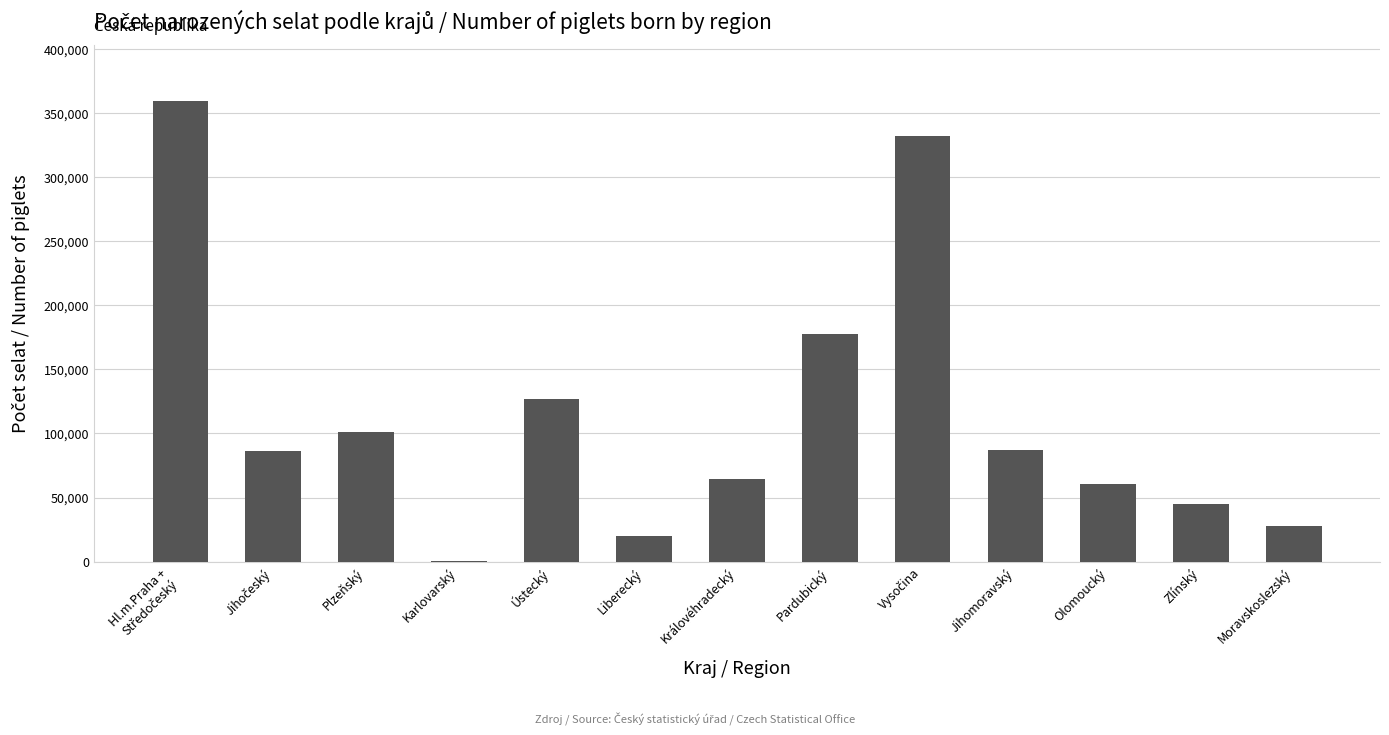

Is it true that the value at Plzeňský is 173090?

False